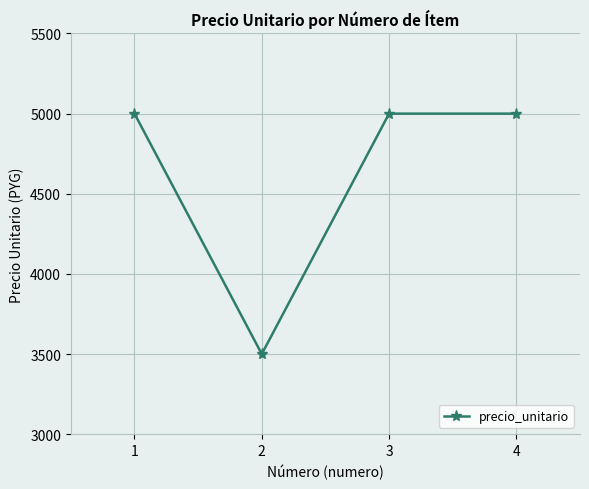

What is the maximum value shown in the chart?

5000